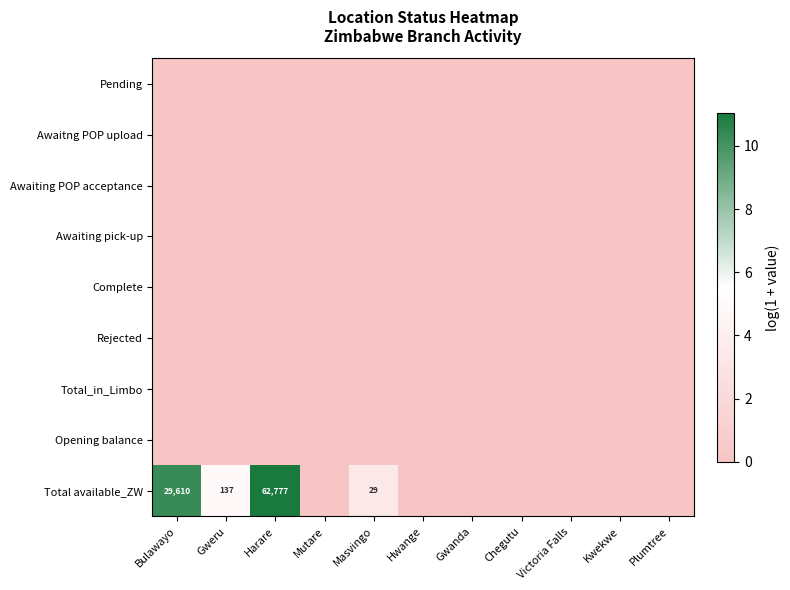

Which has a higher value, Masvingo or Kwekwe?

Masvingo